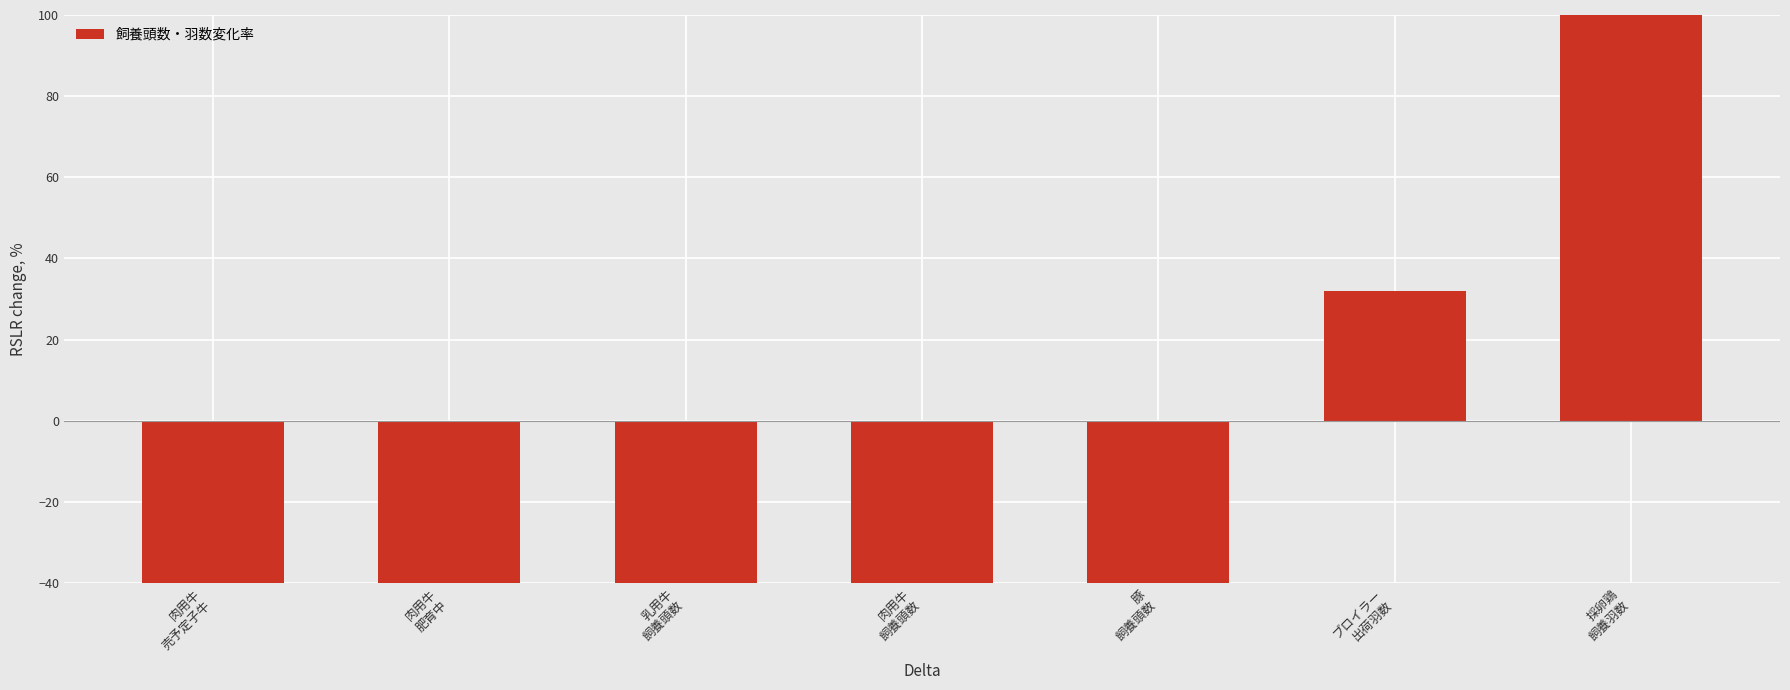

How many series are shown in this chart?

1